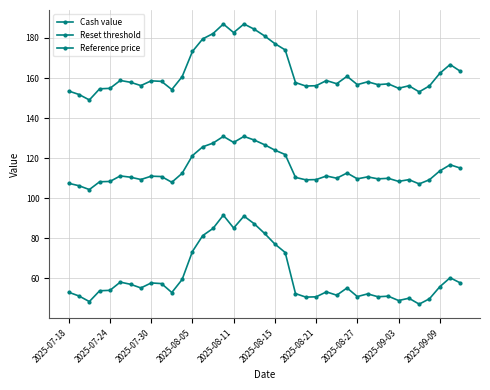

What is the sum of all Cash value values?

2375.7